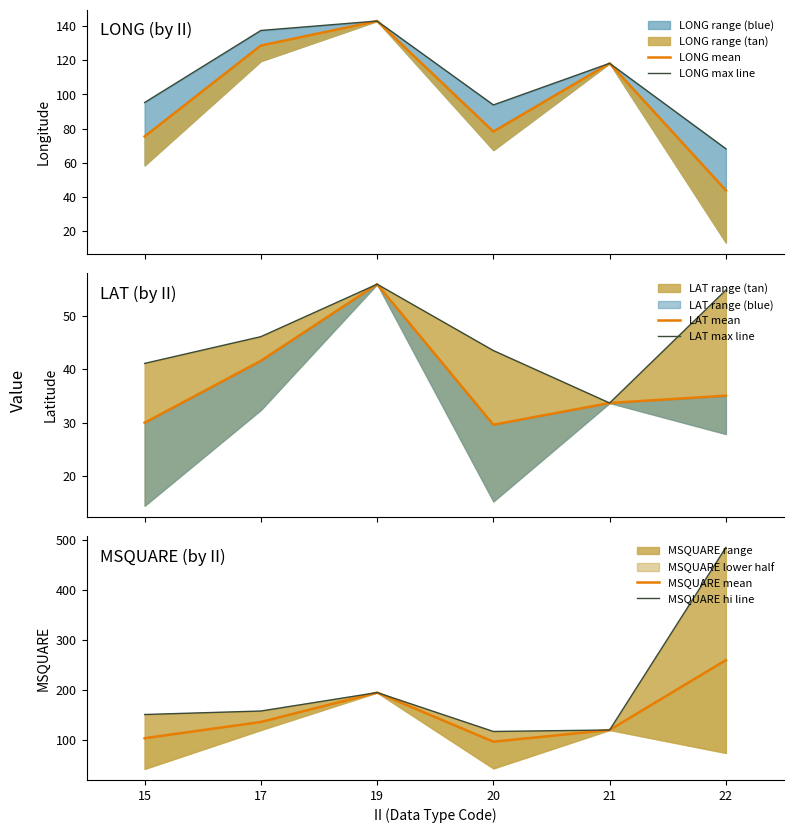

True or false: LONG mean and MSQUARE mean intersect in this chart.

False